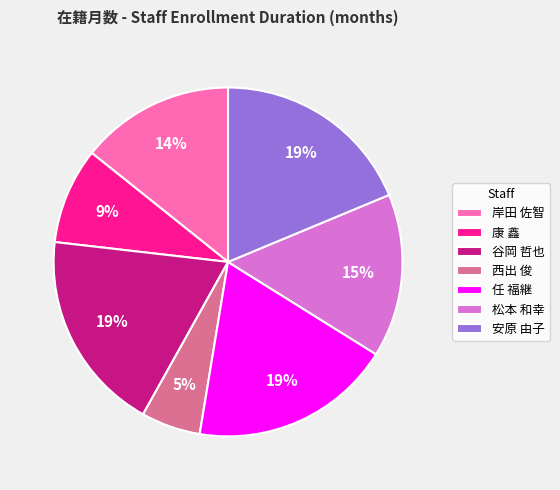

To the nearest percent, what is the average slice percentage?

14%